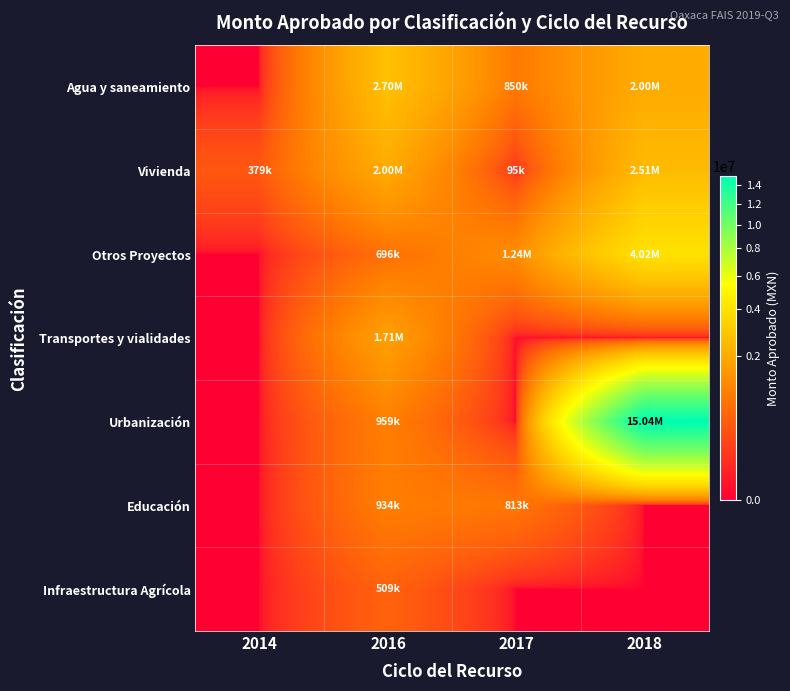

Reading left to right, what are all the values shown in this chart?

Agua y saneamiento: 2014=0.0	2016=2701617.0	2017=850000.0	2018=2004969.6
Vivienda: 2014=378535.0	2016=2000000.0	2017=94603.4	2018=2513630.0
Otros Proyectos: 2014=0.0	2016=695924.9	2017=1237880.2	2018=4018600.0
Transportes y vialidades: 2014=0.0	2016=1713203.5	2017=0.0	2018=0.0
Urbanización: 2014=0.0	2016=959000.0	2017=0.0	2018=15038400.0
Educación: 2014=0.0	2016=933649.4	2017=813134.3	2018=0.0
Infraestructura Agrícola: 2014=0.0	2016=508730.0	2017=0.0	2018=0.0